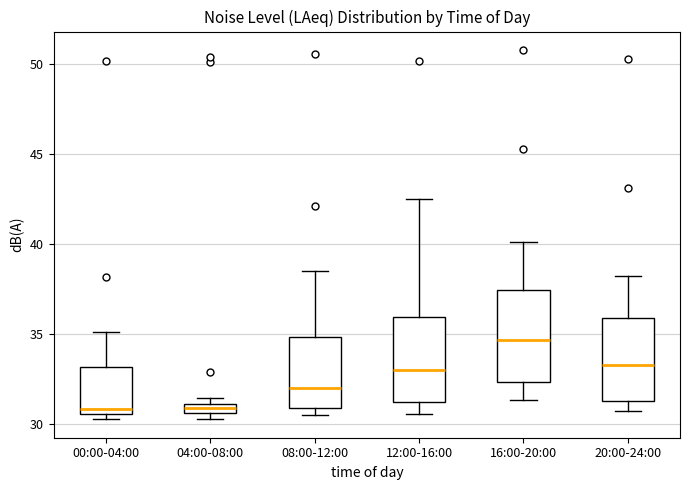

Where is the upper edge of the box for 16:00-20:00 on the y-axis? The values are not printed on the chart, so give them approximately, as read against the axis.

37.5